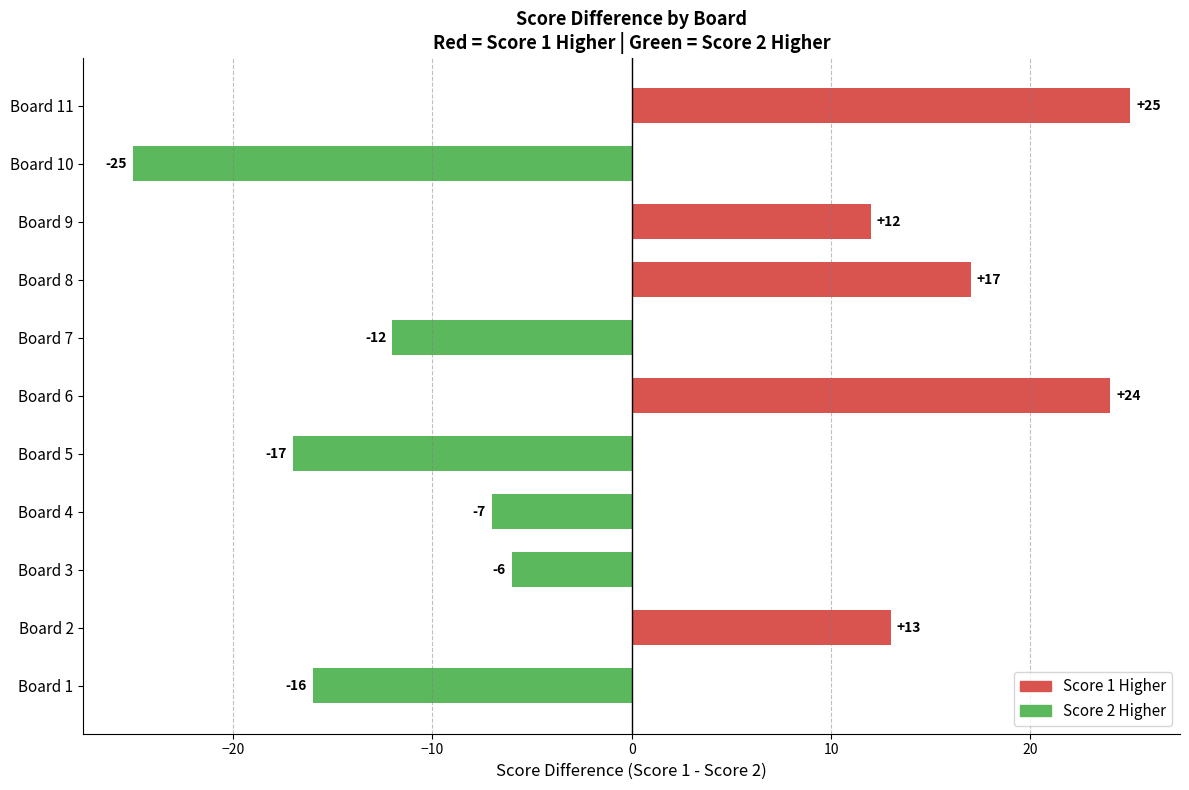

Rank the categories by value from highest to lowest.

Board 11, Board 6, Board 8, Board 2, Board 9, Board 3, Board 4, Board 7, Board 1, Board 5, Board 10